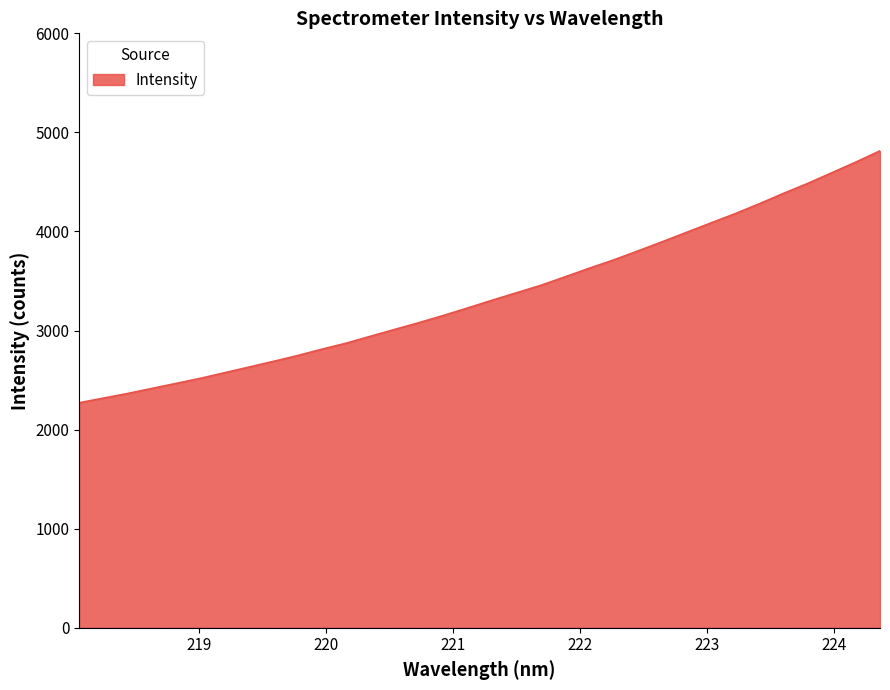

Reading right to left, list all the values displayed in this chart.

4813.8	4700.2	4591.4	4483.5	4383.0	4277.7	4177.4	4083.9	3989.4	3894.7	3802.5	3711.6	3628.6	3541.2	3455.8	3380.7	3305.8	3228.5	3152.5	3080.6	3012.2	2943.1	2873.2	2812.6	2748.3	2689.3	2632.1	2575.1	2518.6	2467.3	2416.2	2365.2	2318.4	2271.3